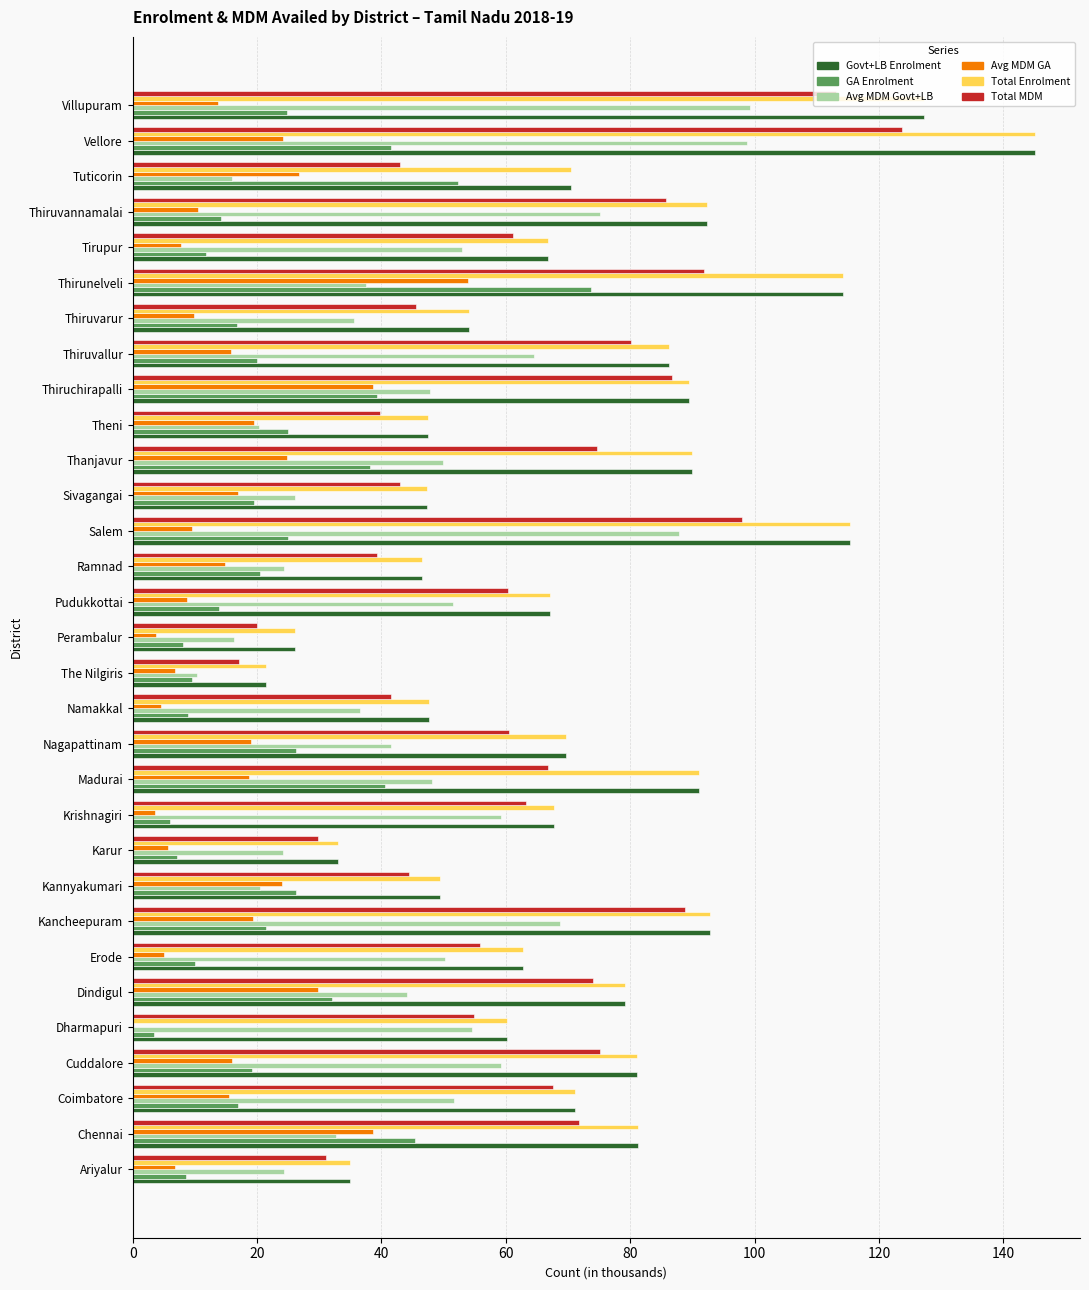

At which category does the chart reach its peak across all series?

Vellore